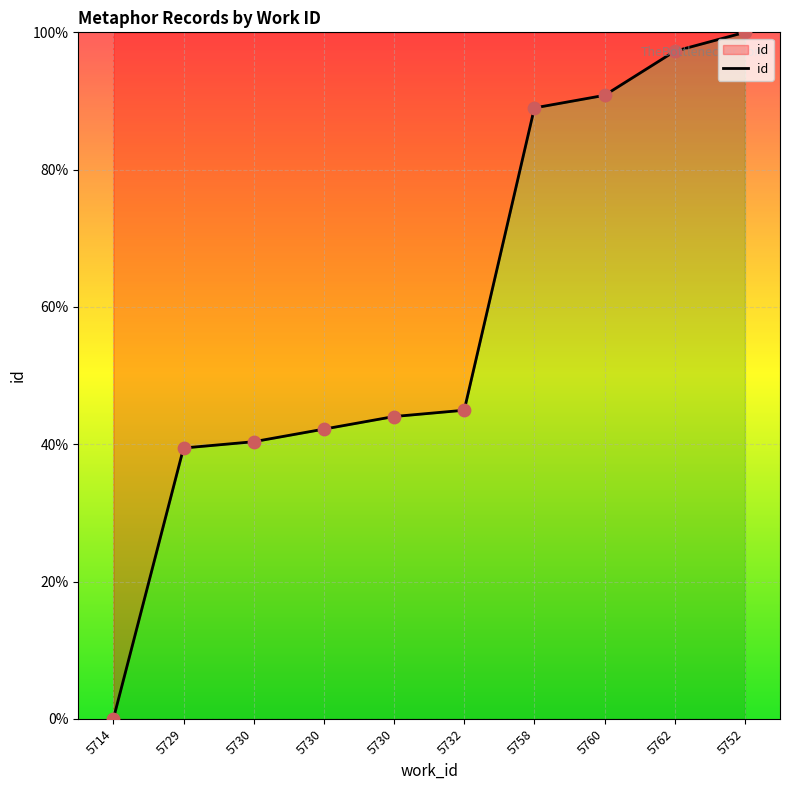

Is this an area chart (filled region under the line)?

Yes